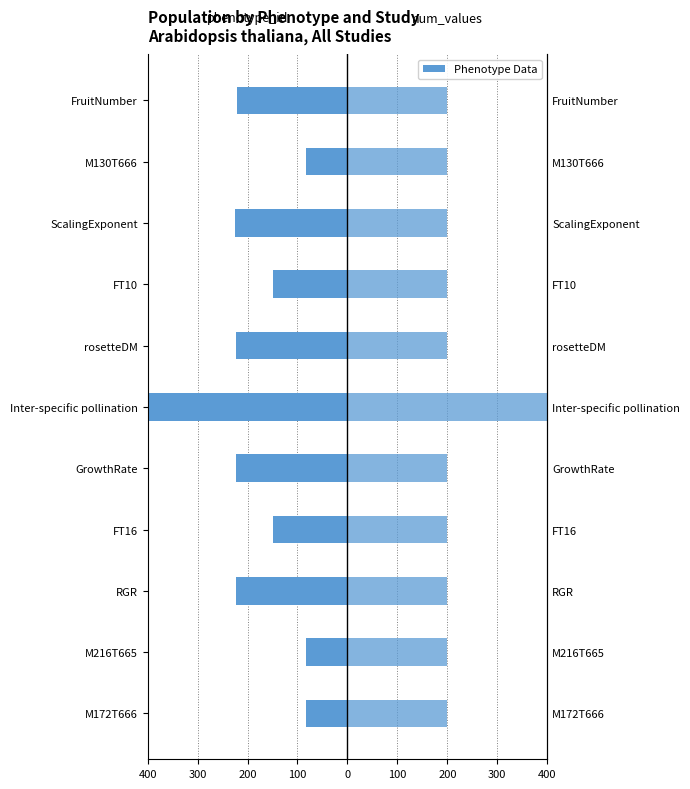

What is the difference between the num_values (scaled) values at Inter-specific pollination and M216T665?

200.0